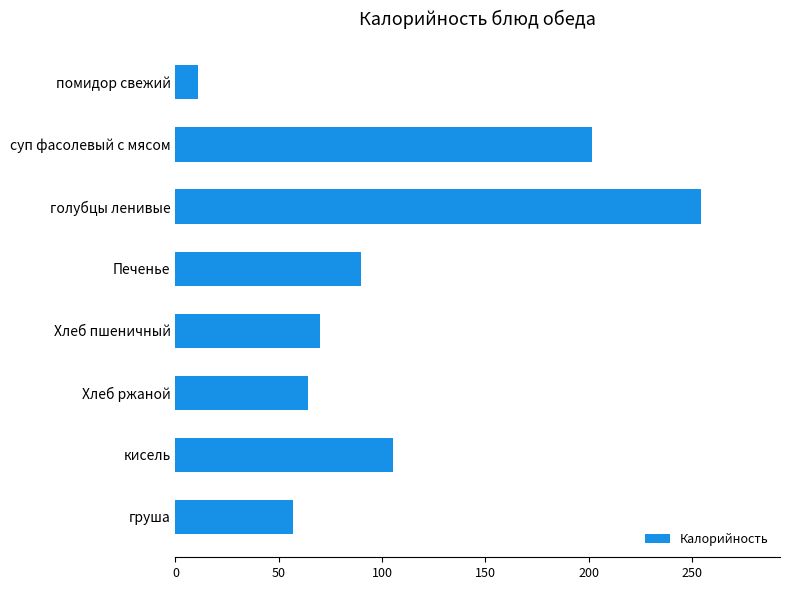

Reading top to bottom, list all the values displayed in this chart.

10.8	201.7	254.5	90.0	70.0	64.0	105.1	57.0